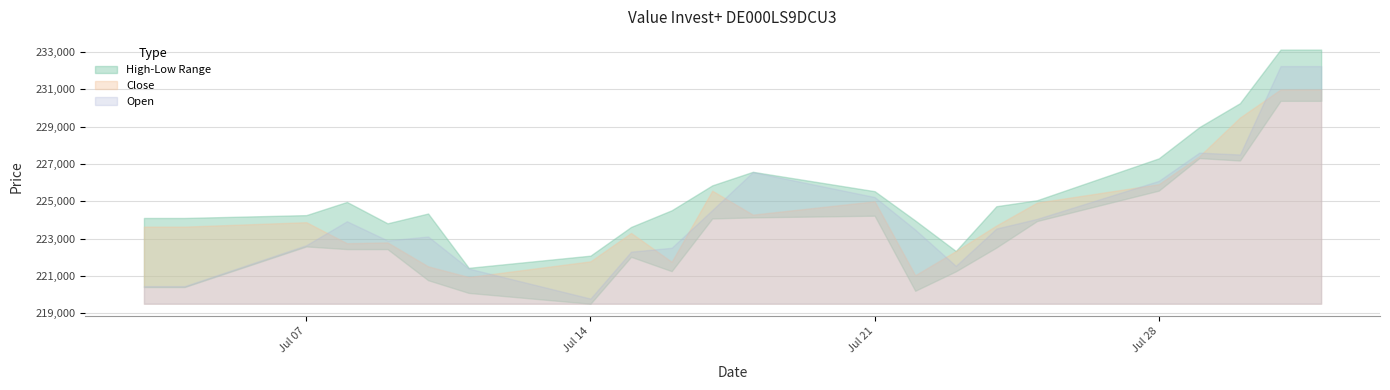

What is the value of the Close point at the 12th from the left?

224291